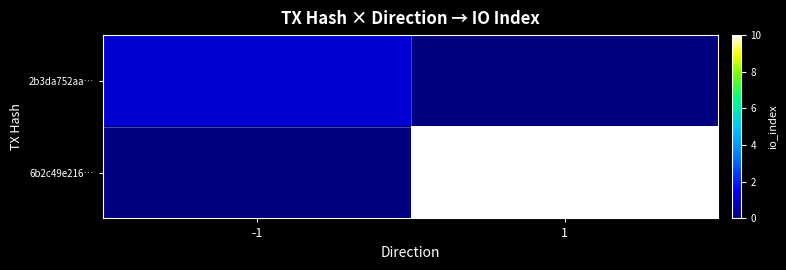

How many data points does each series have?

2